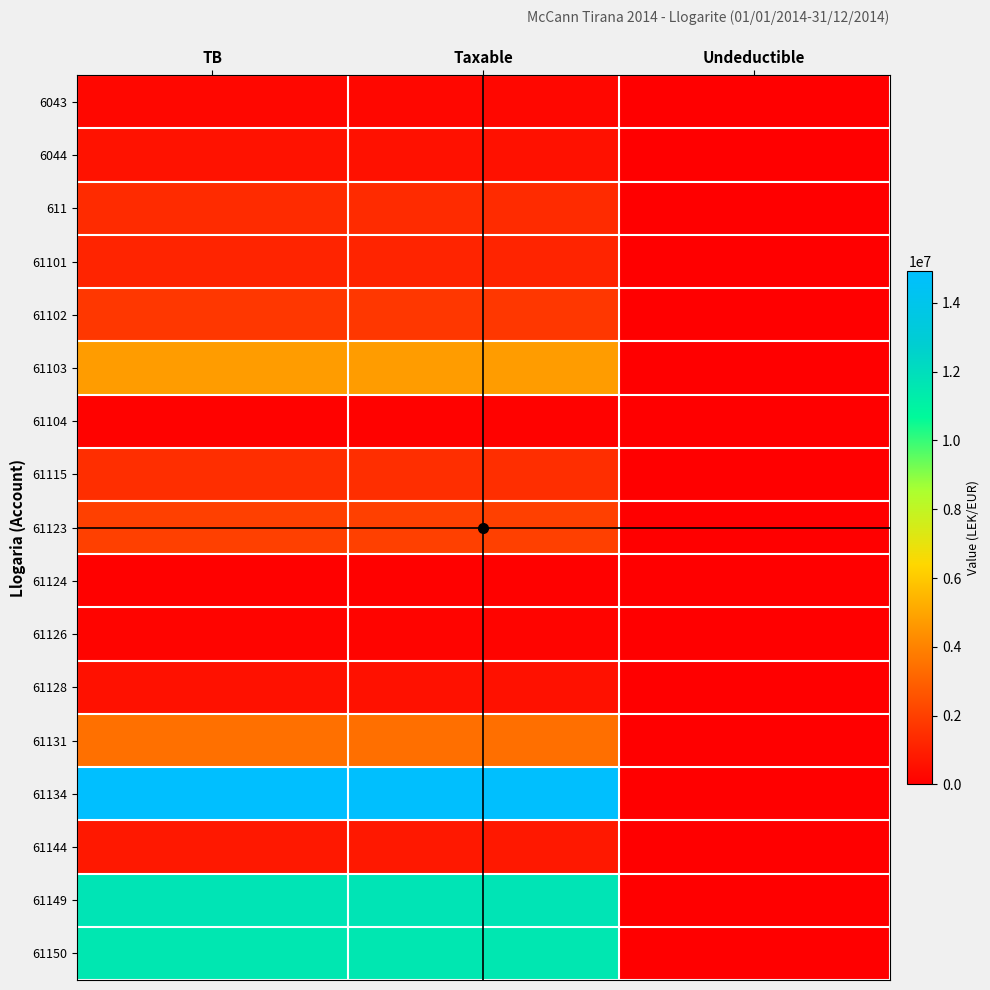

At which category is the sum across all series the highest?

TB